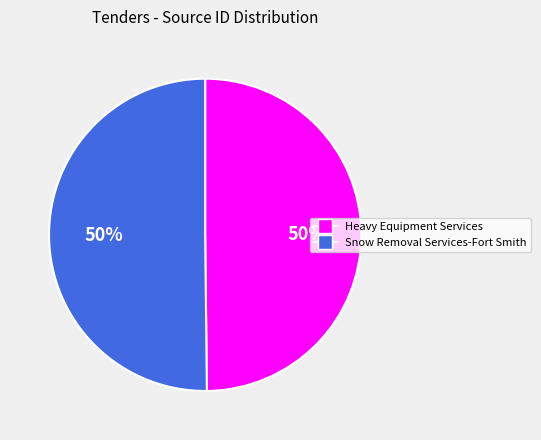

How many segments does this pie chart have?

2